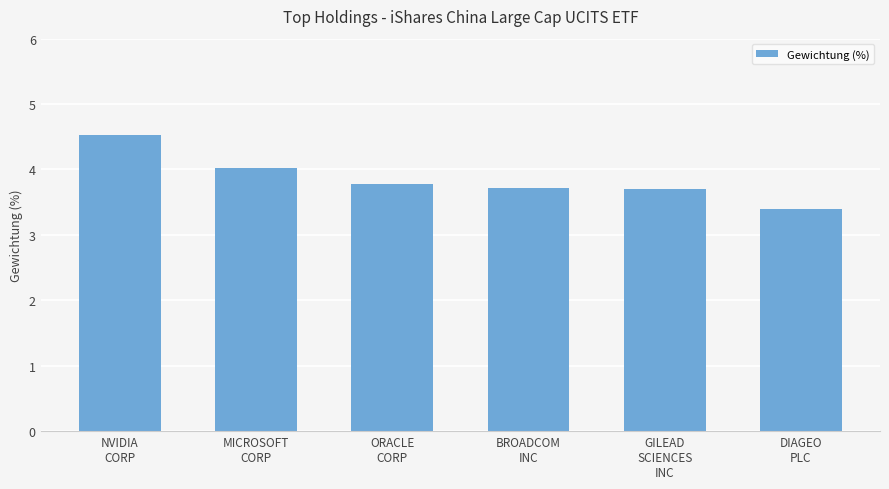

What is the label of the 4th bar from the left?

BROADCOM
INC